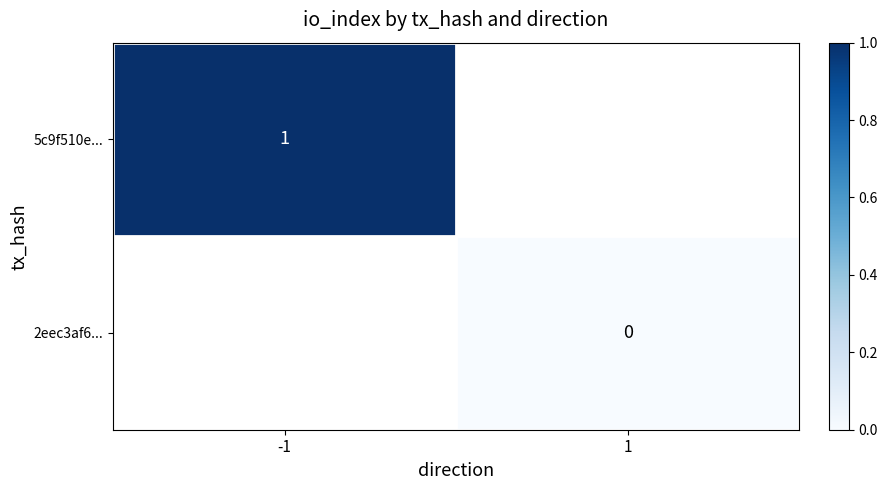

The value of 5c9f510e... at -1 is 1. True or false?

True